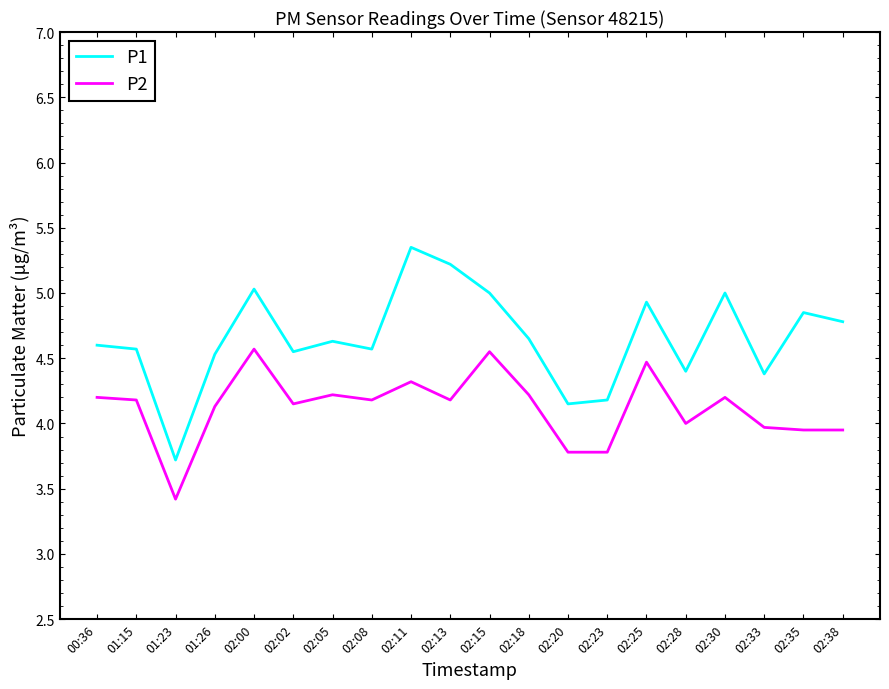

What are all the series names shown in the legend?

P1, P2